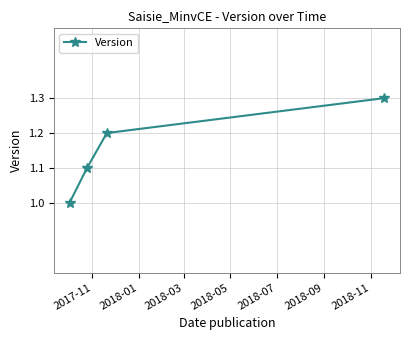

How many lines are shown in the chart?

1